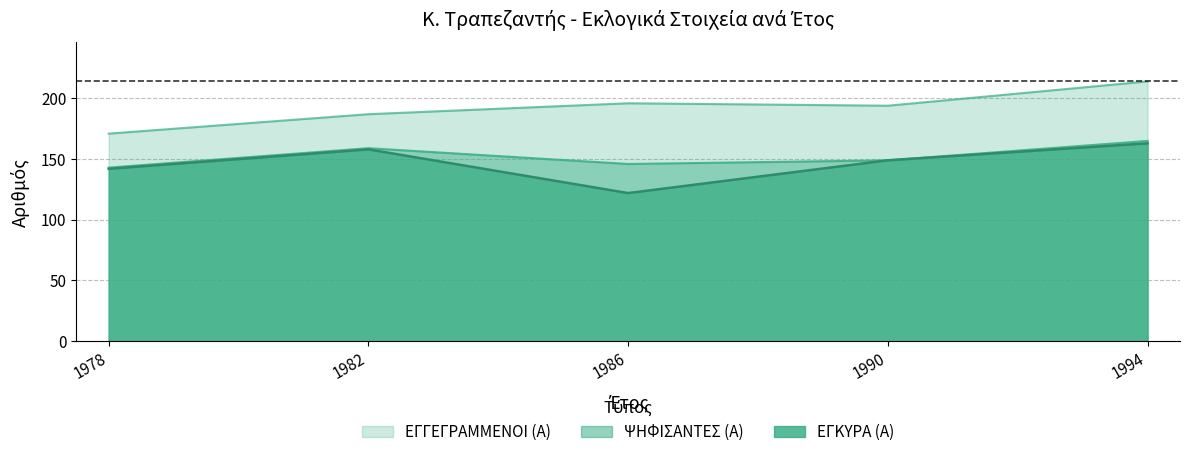

Which series has the largest total across all categories?

ΕΓΓΕΓΡΑΜΜΕΝΟΙ (Α)